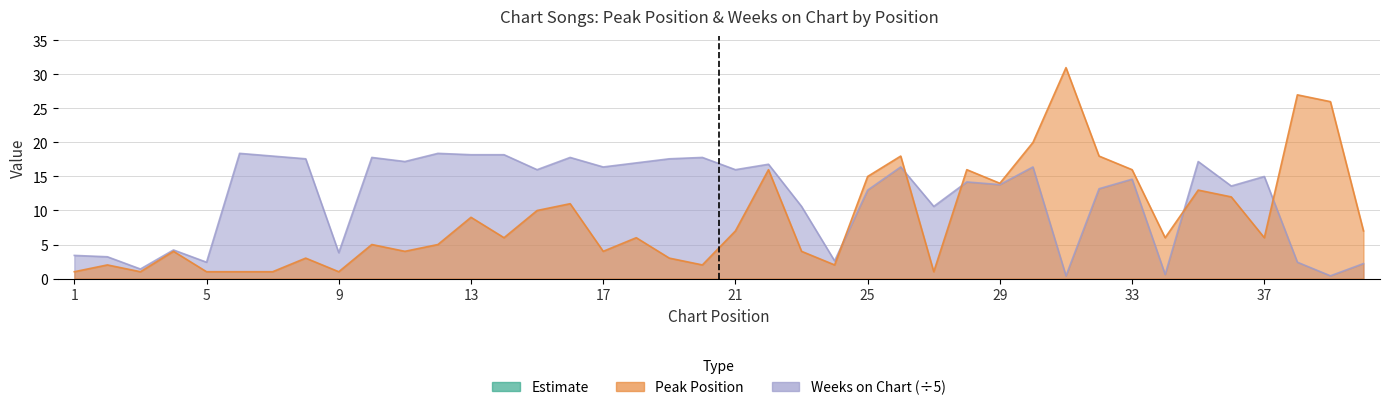

The Peak Position series shows 0.6 at 5. True or false?

False